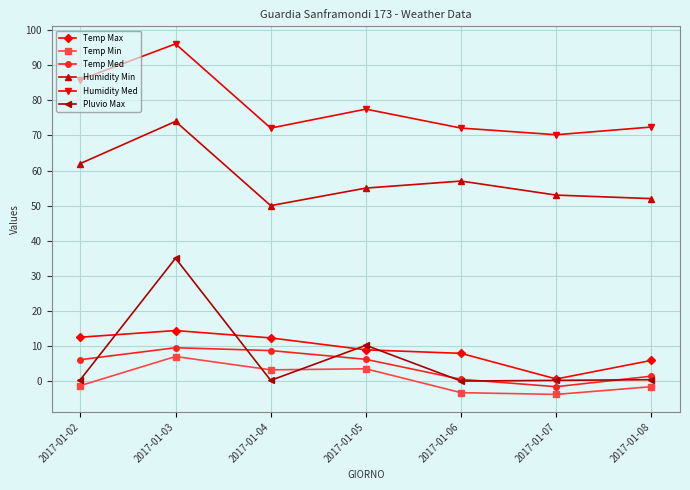

How many lines are shown in the chart?

6